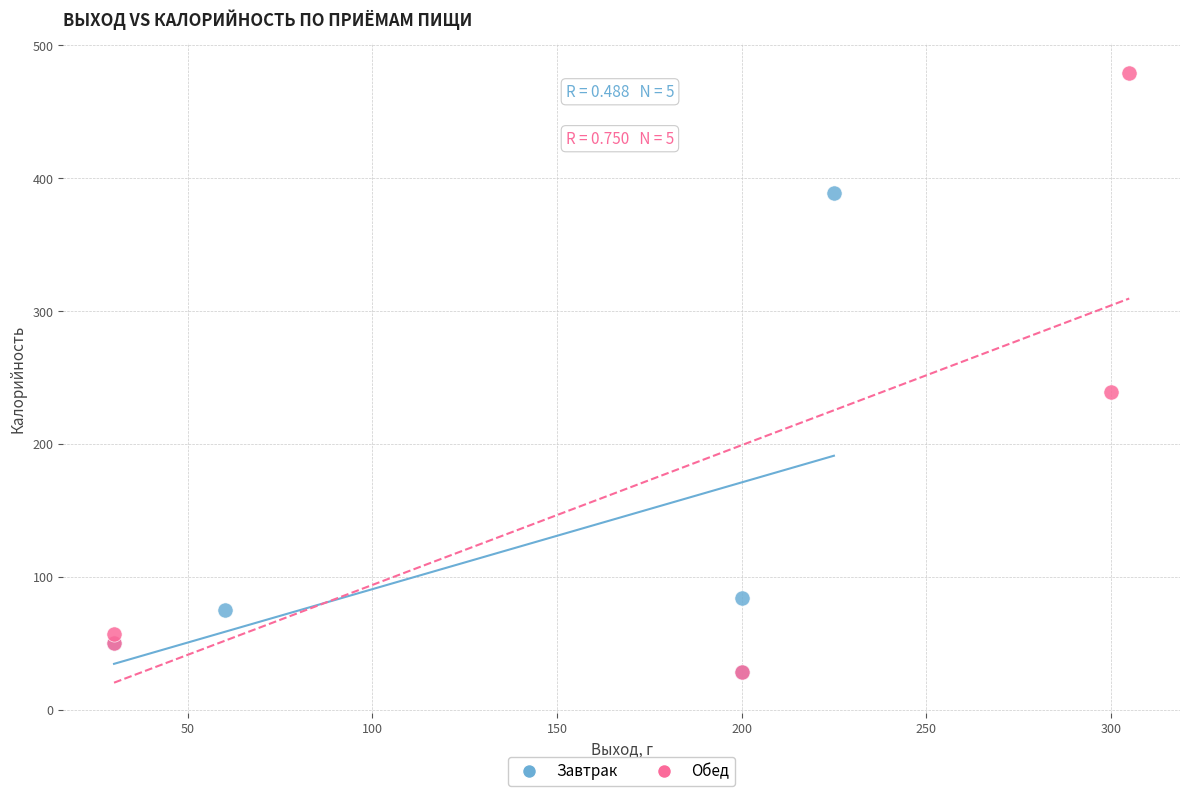

Which series has the widest spread of Y values?

Обед